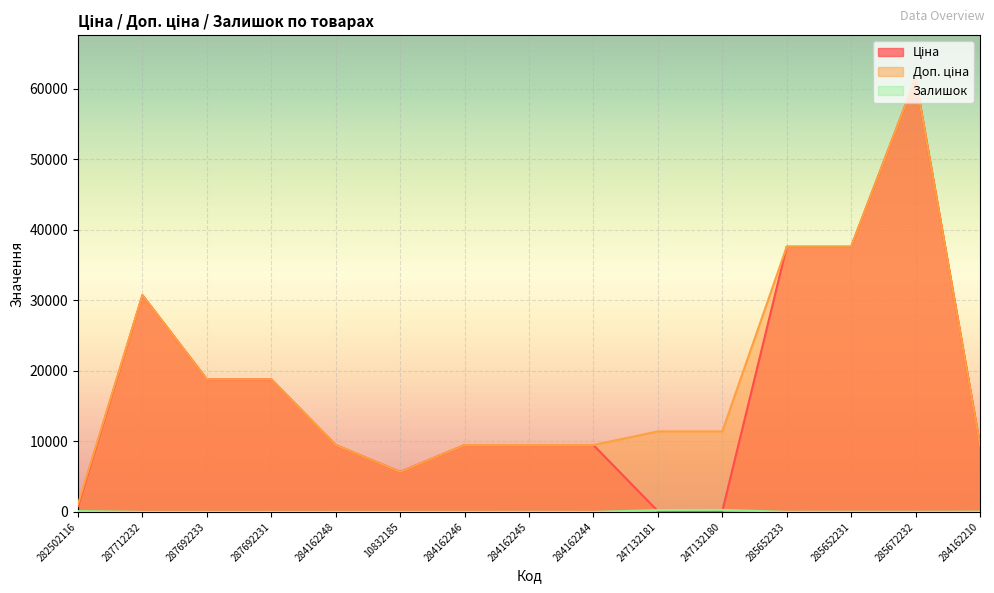

True or false: Ціна has a value of 9480.1 at 284162210.

True